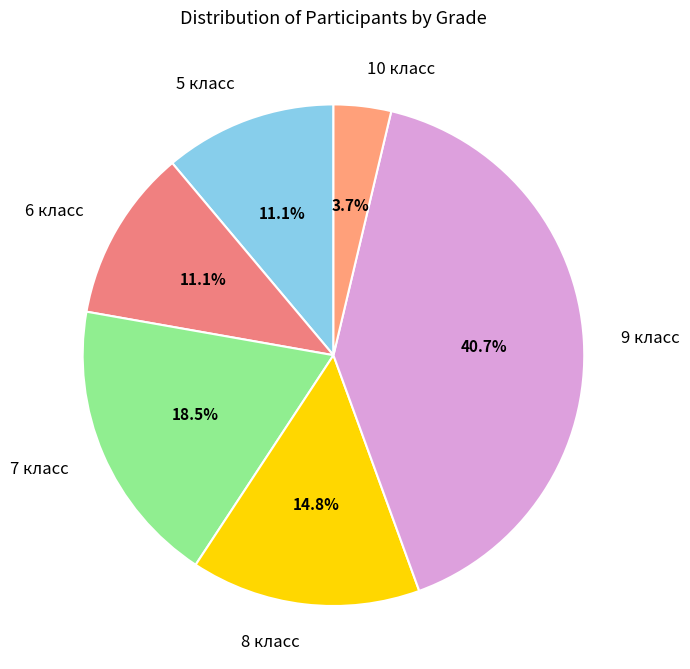

What percentage is the 6 класс slice, to the nearest percent?

11%